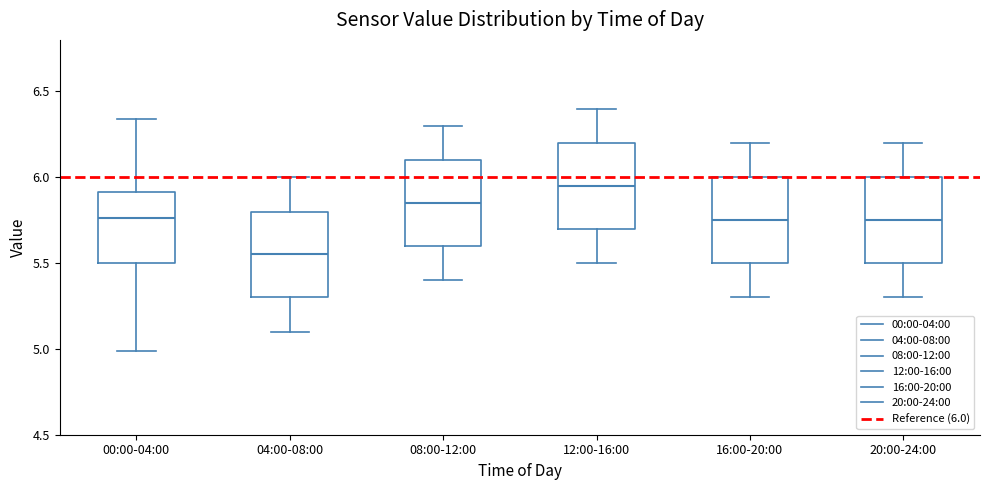

Reading left to right, read every box against the y-axis: the position of its median line, the range the box covers, and the ends of its whiskers. The values are not printed on the chart, so give them approximately, as read against the axis.

00:00-04:00: median 5.75, box 5.50 to 5.90, whiskers 5.00 to 6.35
04:00-08:00: median 5.55, box 5.30 to 5.80, whiskers 5.10 to 6.00
08:00-12:00: median 5.85, box 5.60 to 6.10, whiskers 5.40 to 6.30
12:00-16:00: median 5.95, box 5.70 to 6.20, whiskers 5.50 to 6.40
16:00-20:00: median 5.75, box 5.50 to 6.00, whiskers 5.30 to 6.20
20:00-24:00: median 5.75, box 5.50 to 6.00, whiskers 5.30 to 6.20